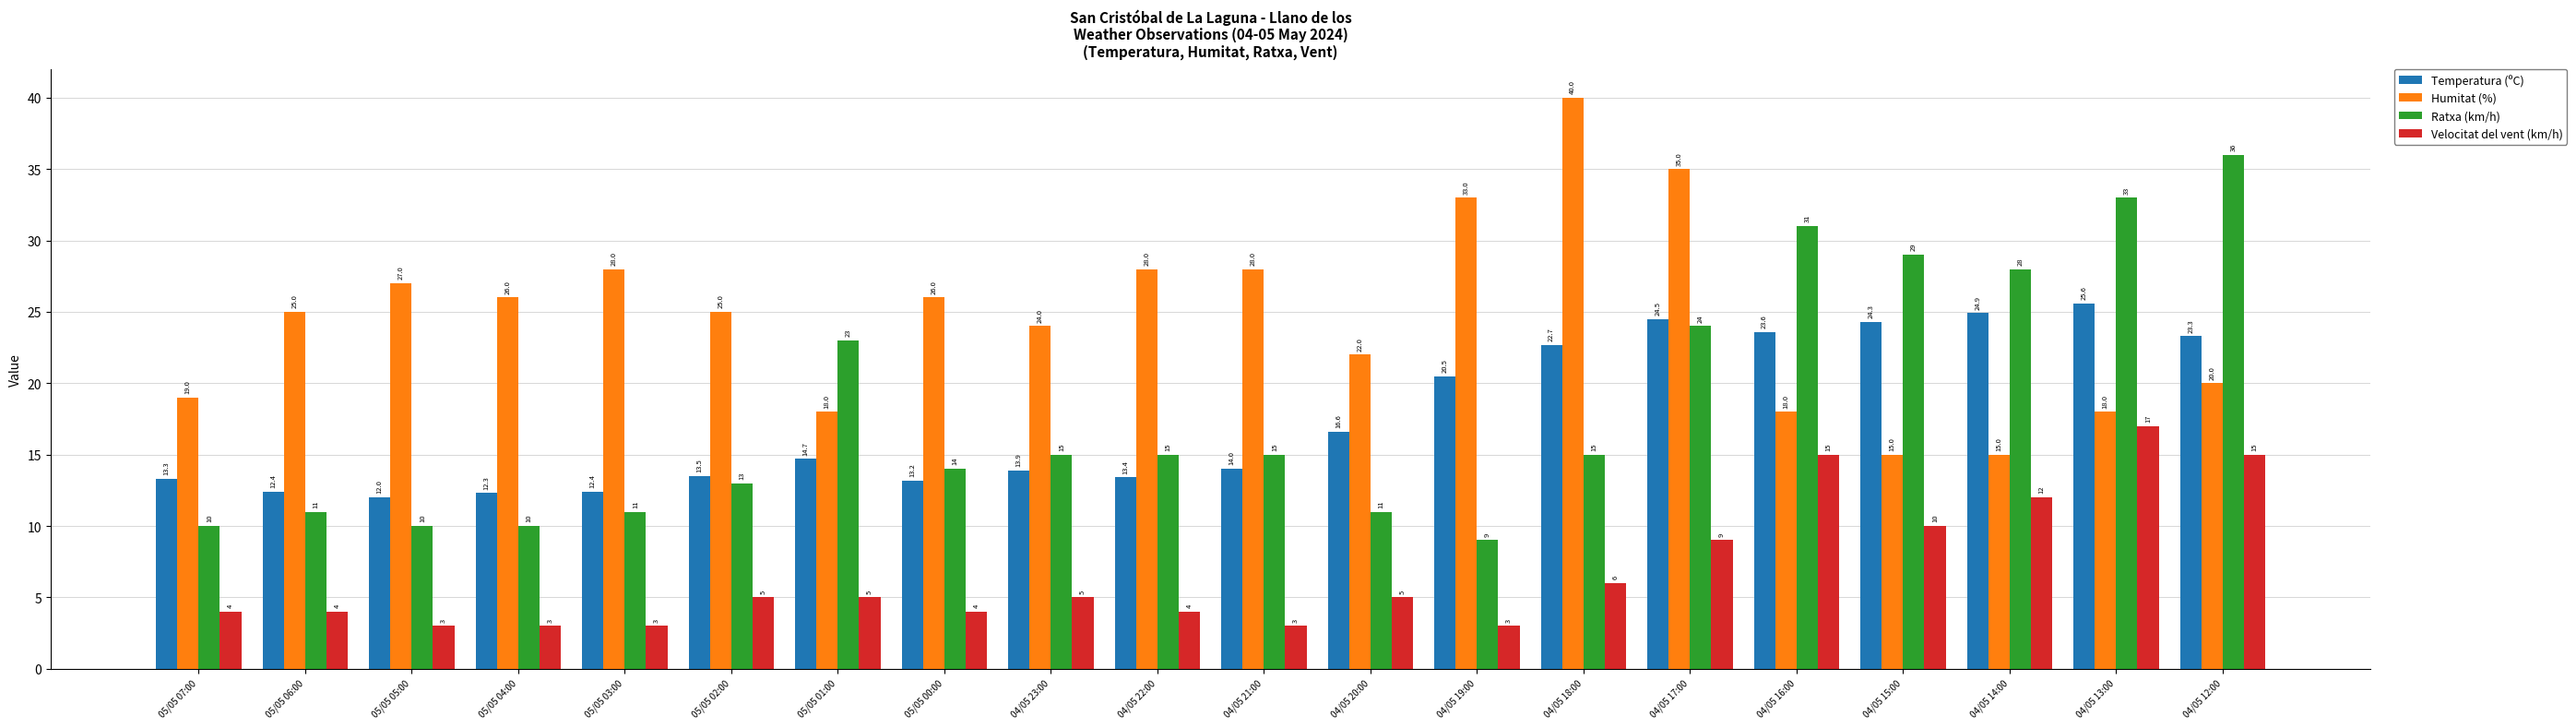

Reading left to right, transcribe all the data shown in this chart.

Temperatura (ºC): 05/05 07:00=13.3	05/05 06:00=12.4	05/05 05:00=12.0	05/05 04:00=12.3	05/05 03:00=12.4	05/05 02:00=13.5	05/05 01:00=14.7	05/05 00:00=13.2	04/05 23:00=13.9	04/05 22:00=13.4	04/05 21:00=14.0	04/05 20:00=16.6	04/05 19:00=20.5	04/05 18:00=22.7	04/05 17:00=24.5	04/05 16:00=23.6	04/05 15:00=24.3	04/05 14:00=24.9	04/05 13:00=25.6	04/05 12:00=23.3
Humitat (%): 05/05 07:00=19.0	05/05 06:00=25.0	05/05 05:00=27.0	05/05 04:00=26.0	05/05 03:00=28.0	05/05 02:00=25.0	05/05 01:00=18.0	05/05 00:00=26.0	04/05 23:00=24.0	04/05 22:00=28.0	04/05 21:00=28.0	04/05 20:00=22.0	04/05 19:00=33.0	04/05 18:00=40.0	04/05 17:00=35.0	04/05 16:00=18.0	04/05 15:00=15.0	04/05 14:00=15.0	04/05 13:00=18.0	04/05 12:00=20.0
Ratxa (km/h): 05/05 07:00=10.0	05/05 06:00=11.0	05/05 05:00=10.0	05/05 04:00=10.0	05/05 03:00=11.0	05/05 02:00=13.0	05/05 01:00=23.0	05/05 00:00=14.0	04/05 23:00=15.0	04/05 22:00=15.0	04/05 21:00=15.0	04/05 20:00=11.0	04/05 19:00=9.0	04/05 18:00=15.0	04/05 17:00=24.0	04/05 16:00=31.0	04/05 15:00=29.0	04/05 14:00=28.0	04/05 13:00=33.0	04/05 12:00=36.0
Velocitat del vent (km/h): 05/05 07:00=4.0	05/05 06:00=4.0	05/05 05:00=3.0	05/05 04:00=3.0	05/05 03:00=3.0	05/05 02:00=5.0	05/05 01:00=5.0	05/05 00:00=4.0	04/05 23:00=5.0	04/05 22:00=4.0	04/05 21:00=3.0	04/05 20:00=5.0	04/05 19:00=3.0	04/05 18:00=6.0	04/05 17:00=9.0	04/05 16:00=15.0	04/05 15:00=10.0	04/05 14:00=12.0	04/05 13:00=17.0	04/05 12:00=15.0